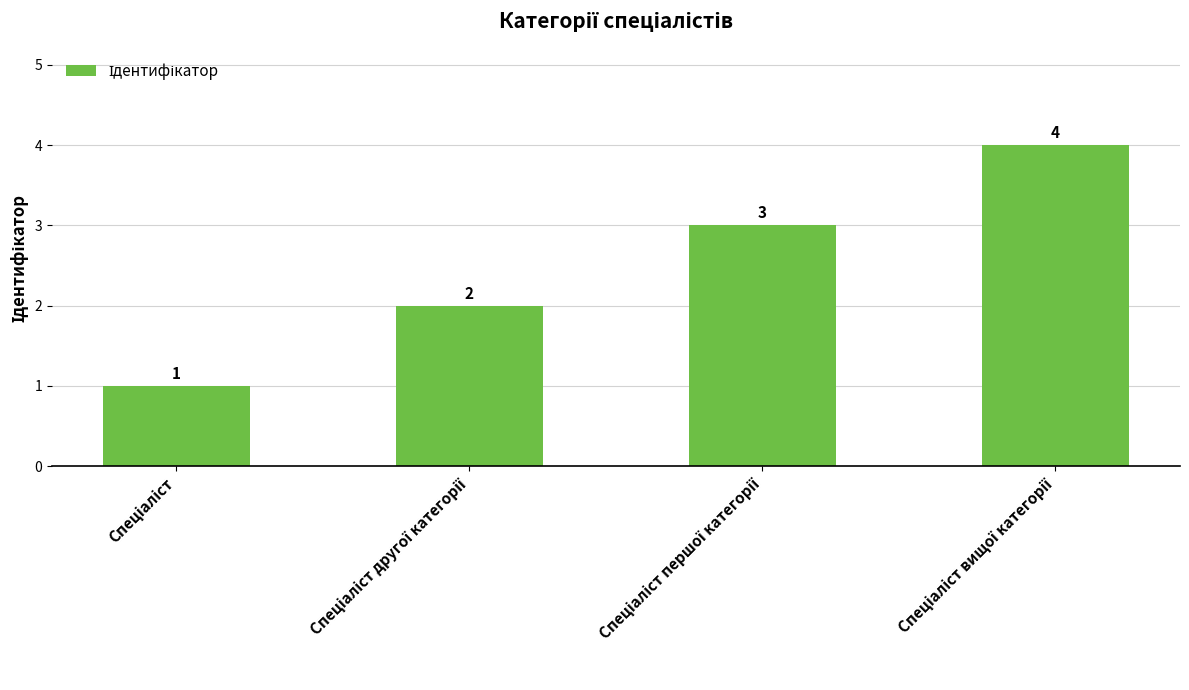

How many values are between 2 and 4?

3